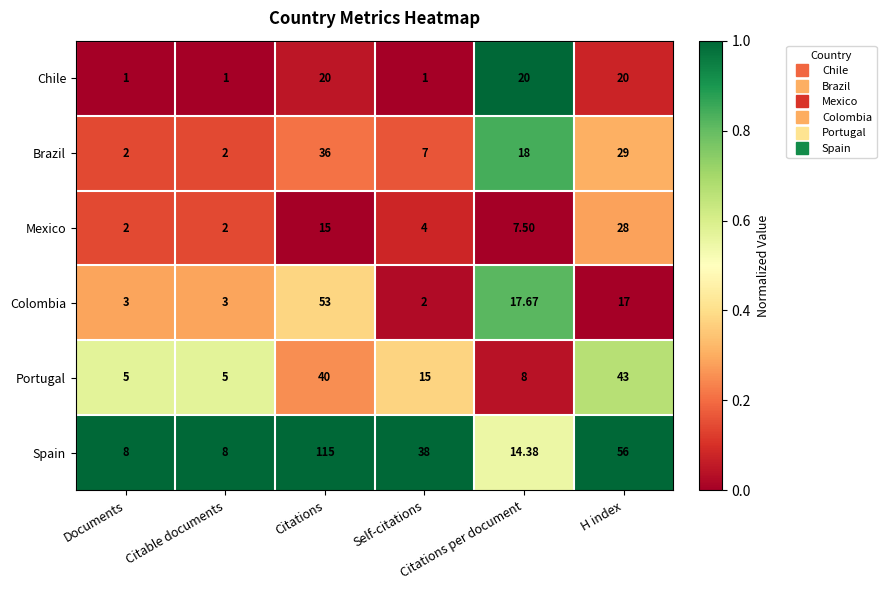

Which series has the largest total across all categories?

Spain